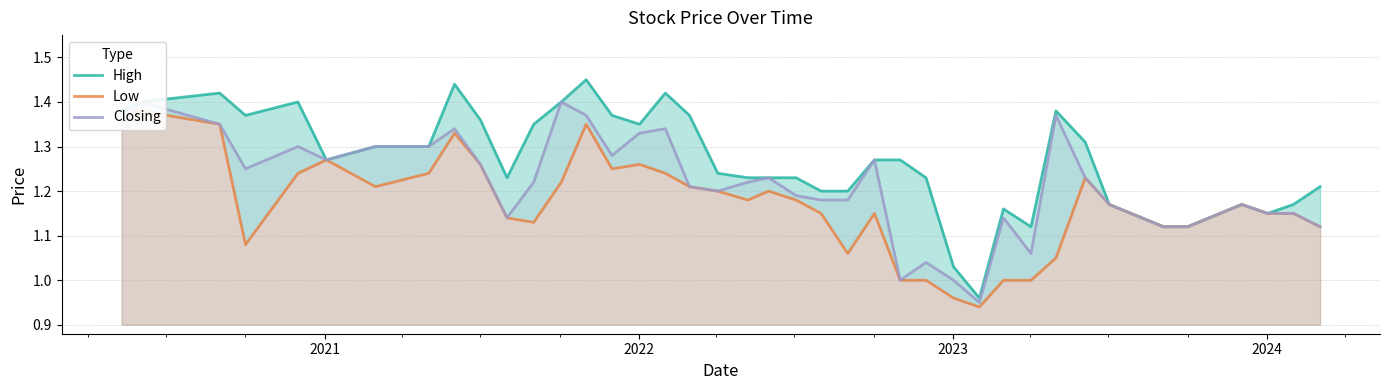

Rank the series by their average value, from lowest to highest.

Low, Closing, High